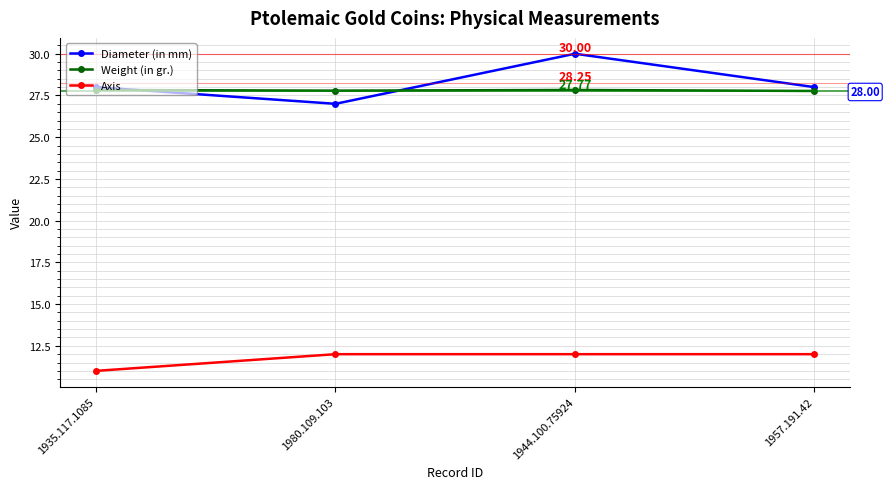

What is the label of the 2nd point from the right?

1944.100.75924